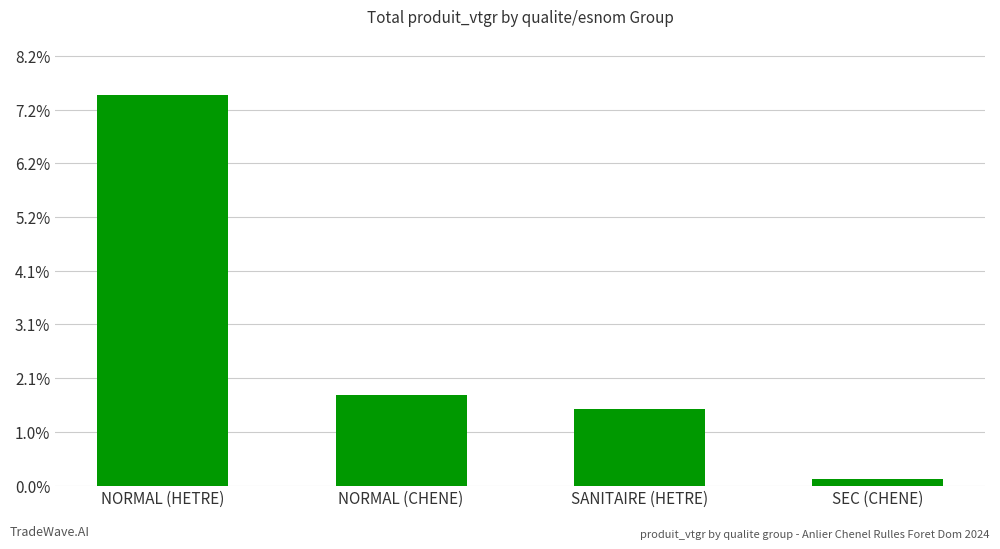

Between NORMAL (CHENE) and SANITAIRE (HETRE), which is larger?

NORMAL (CHENE)